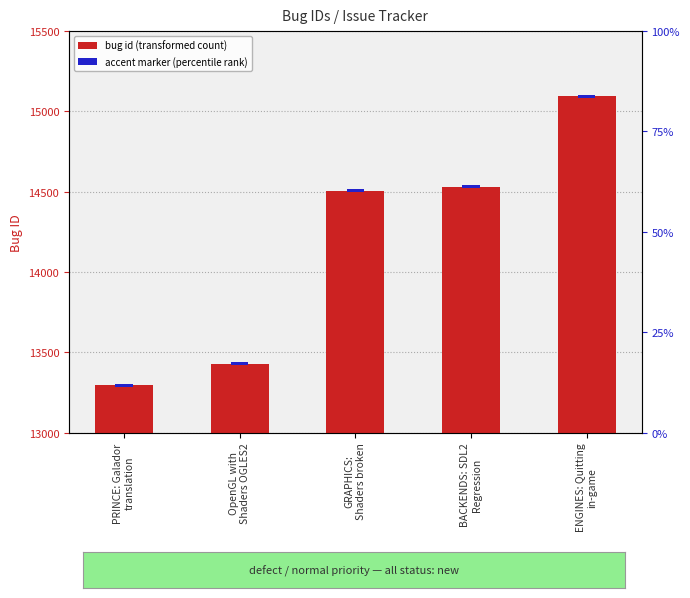

Is it true that the value at PRINCE: Galador
translation is 6453?

False